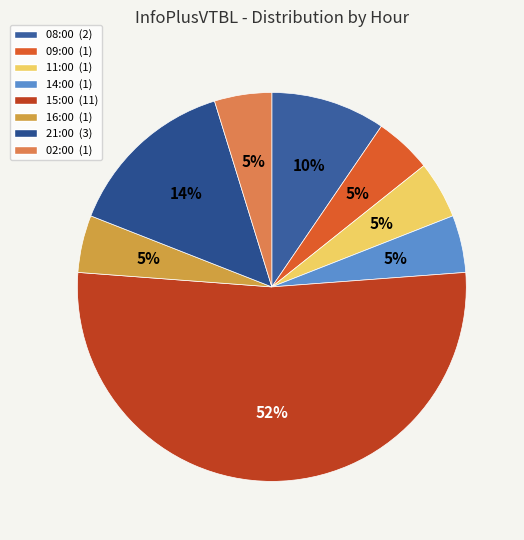

To the nearest percent, what is the combined percentage of 08:00 and 02:00?

14%